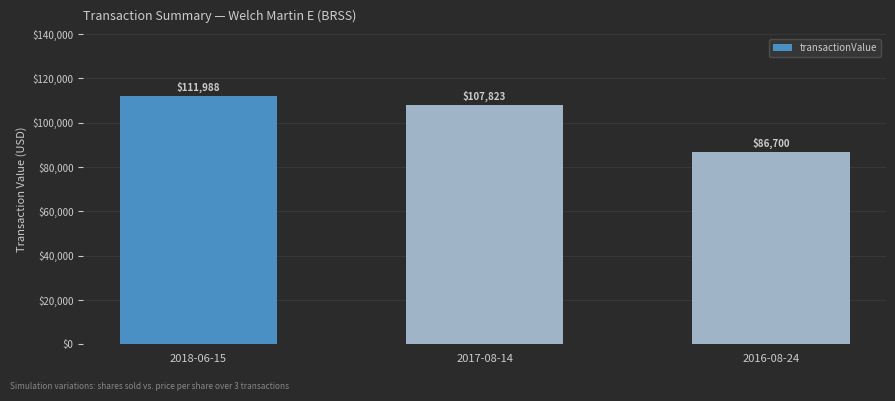

What is the sum of all values?

306511